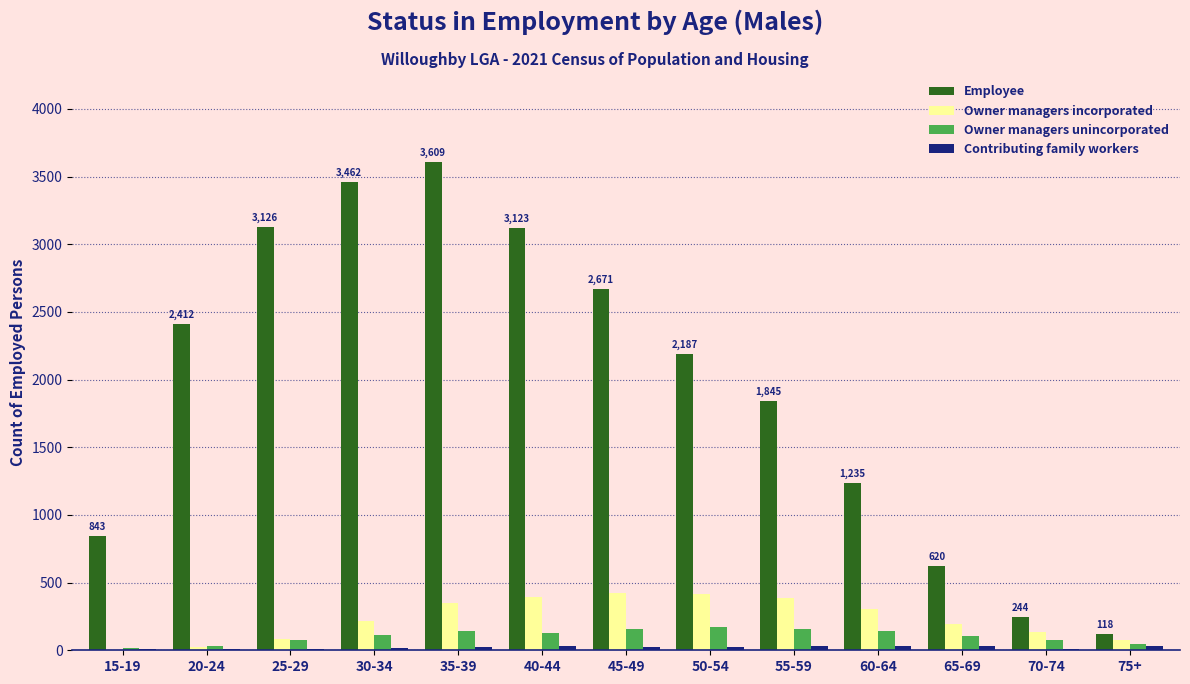

How many data points does each series have?

13